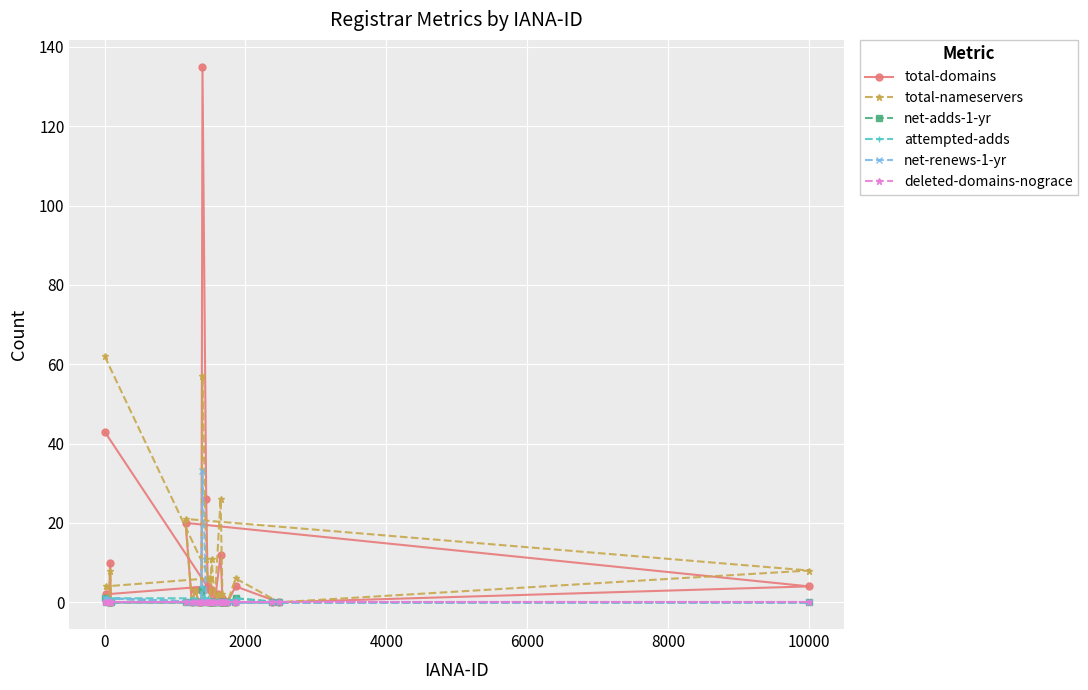

Is this an area chart (filled region under the line)?

No